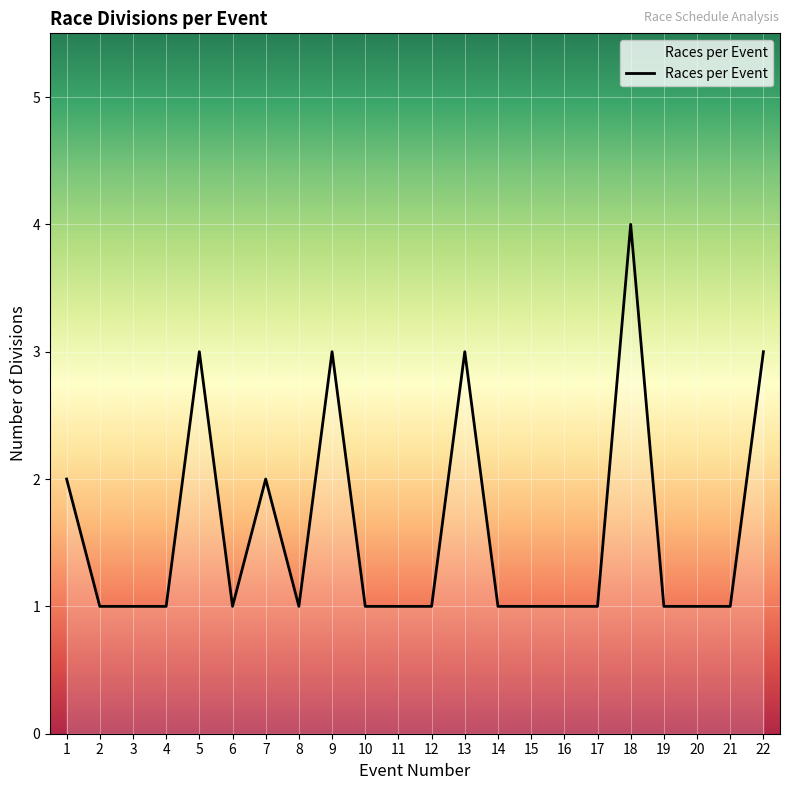

What is the maximum value shown in the chart?

4